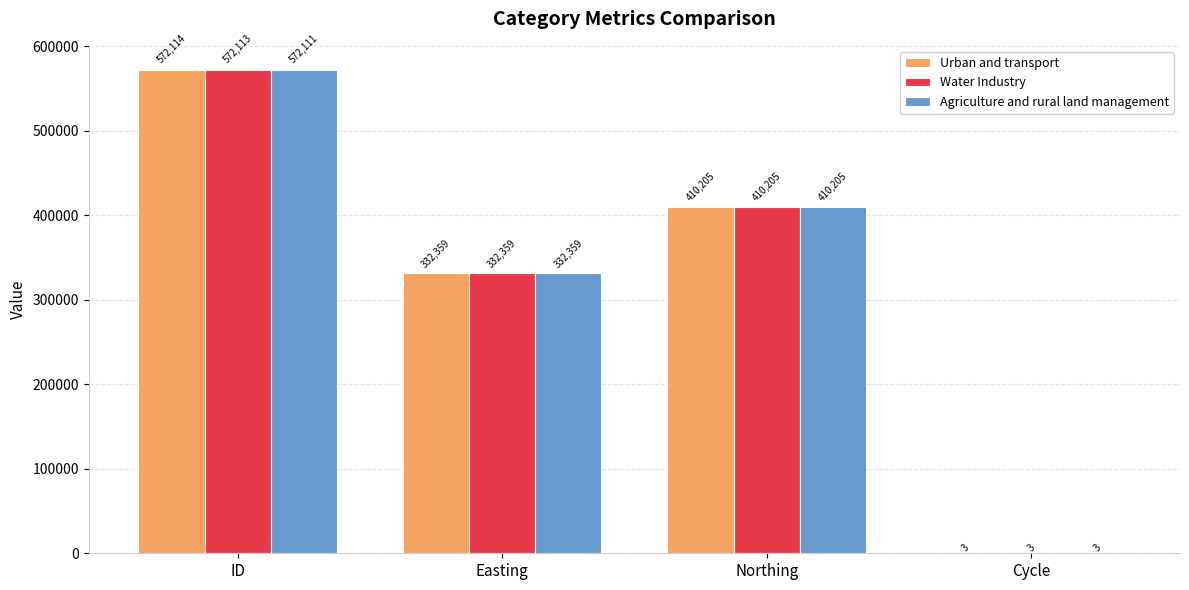

Where is Water Industry nearest to the value 286058?

Easting